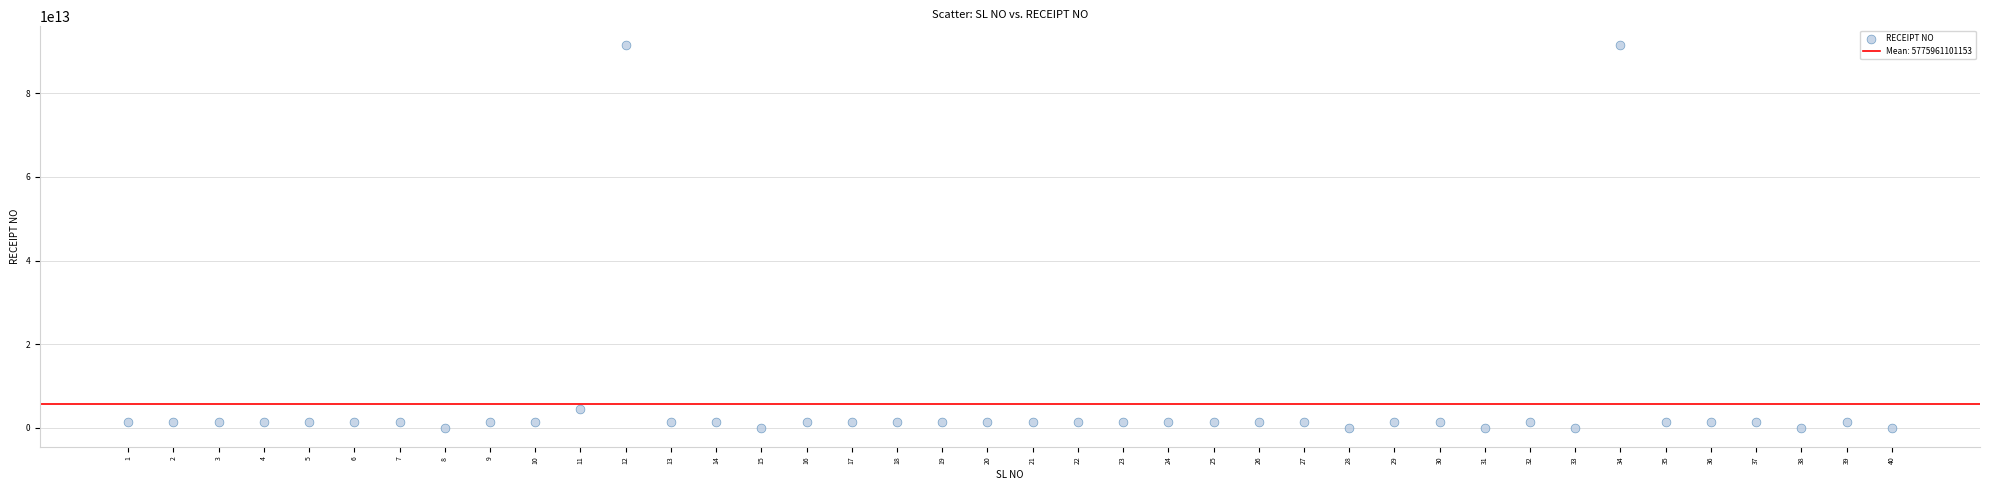

What is the range of X values (max minus min)?

39